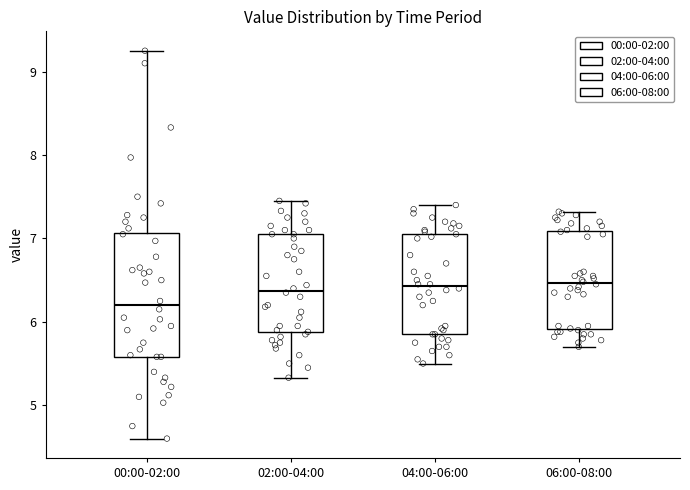

Reading left to right, transcribe this box plot: for each box, give where its median line is, the range the box spans, and where its two whiskers end, as read against the y-axis. The values are not printed on the chart, so give them approximately, as read against the axis.

00:00-02:00: median 6.2, box 5.6 to 7.1, whiskers 4.6 to 9.3
02:00-04:00: median 6.4, box 5.9 to 7.1, whiskers 5.3 to 7.5
04:00-06:00: median 6.4, box 5.9 to 7.1, whiskers 5.5 to 7.4
06:00-08:00: median 6.5, box 5.9 to 7.1, whiskers 5.7 to 7.3